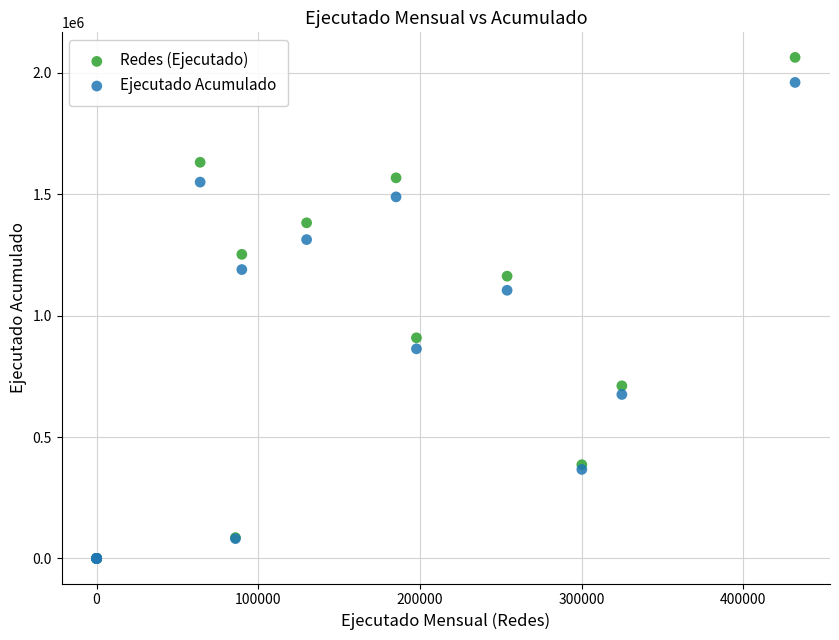

In the Redes (Ejecutado) series, what Y value is closest to 1031994?

908869.7